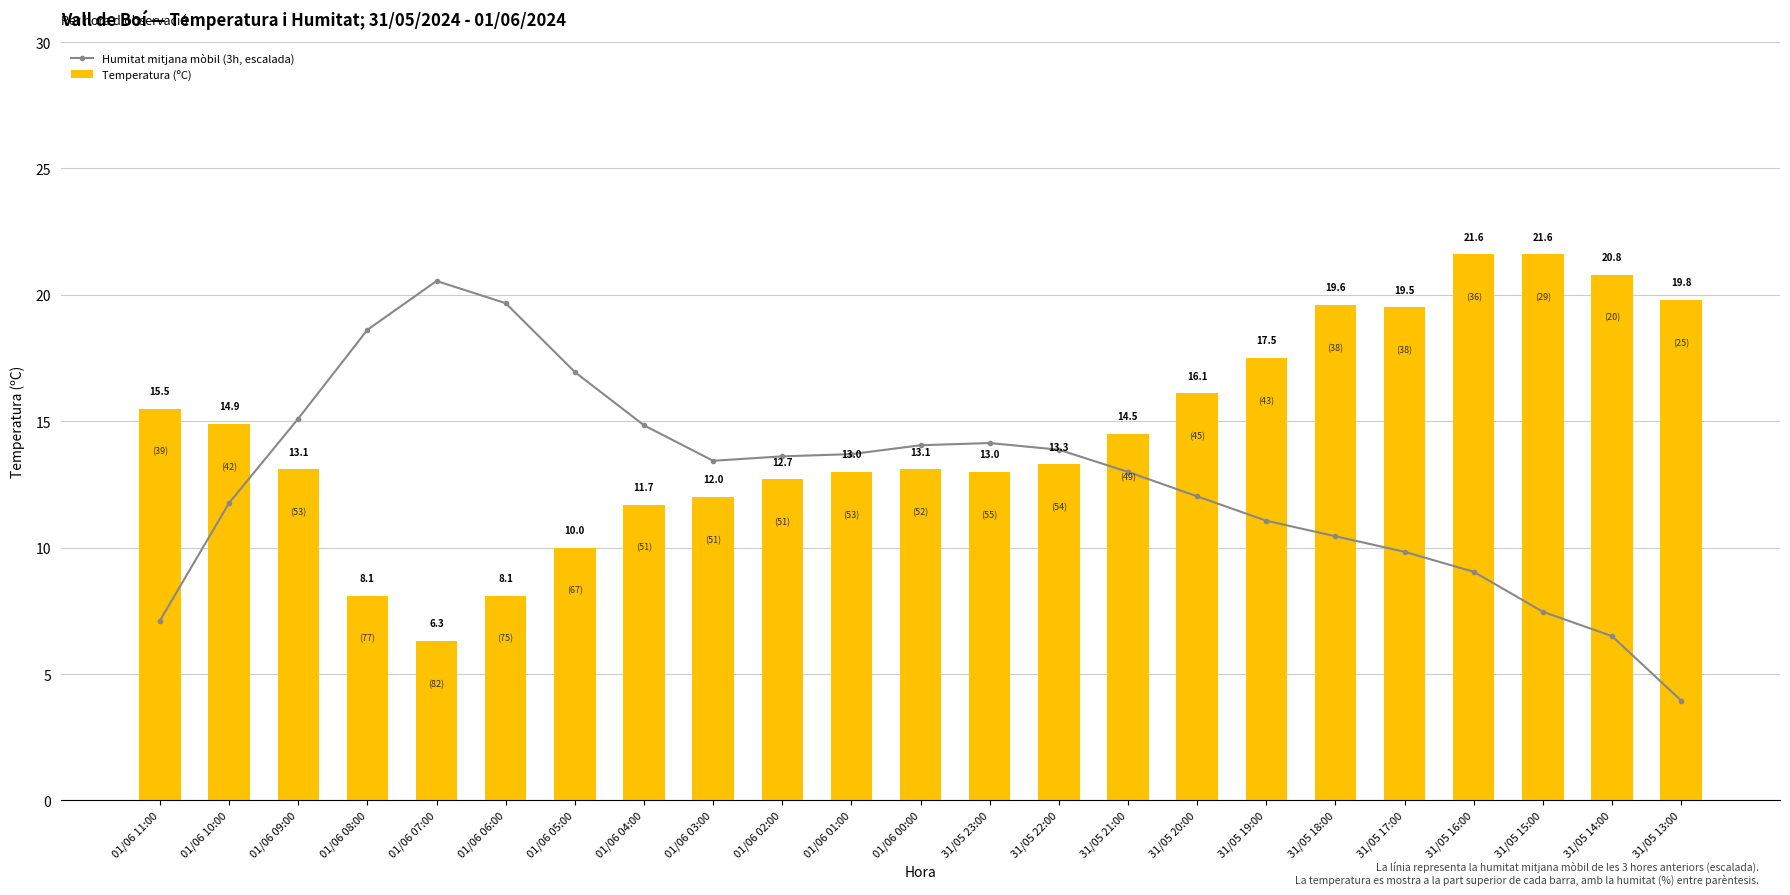

What is the label of the 19th bar from the right?

01/06 07:00